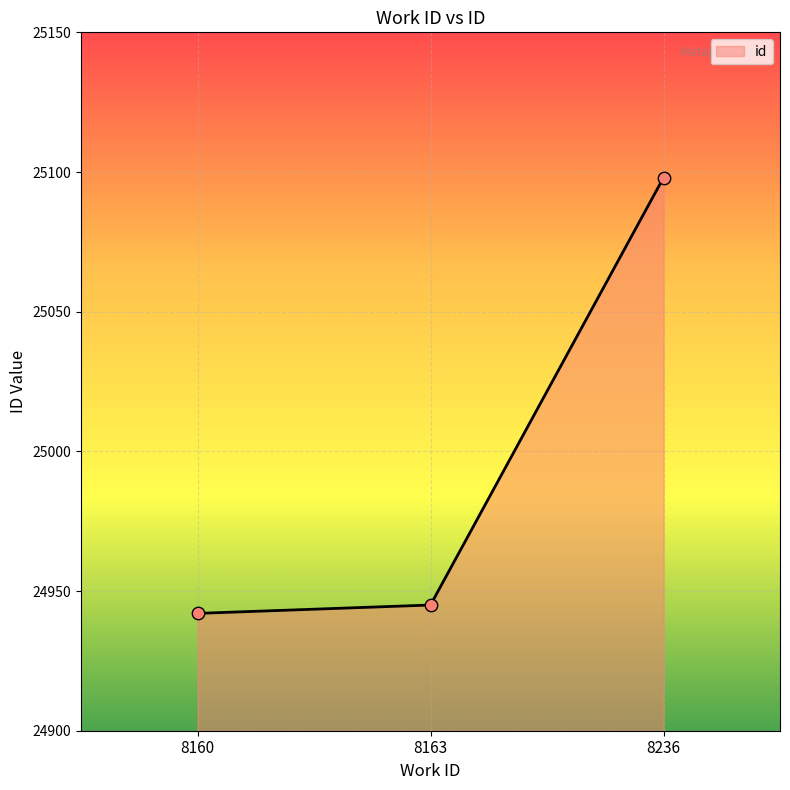

What is the change in value from 8160 to 8163?

+3